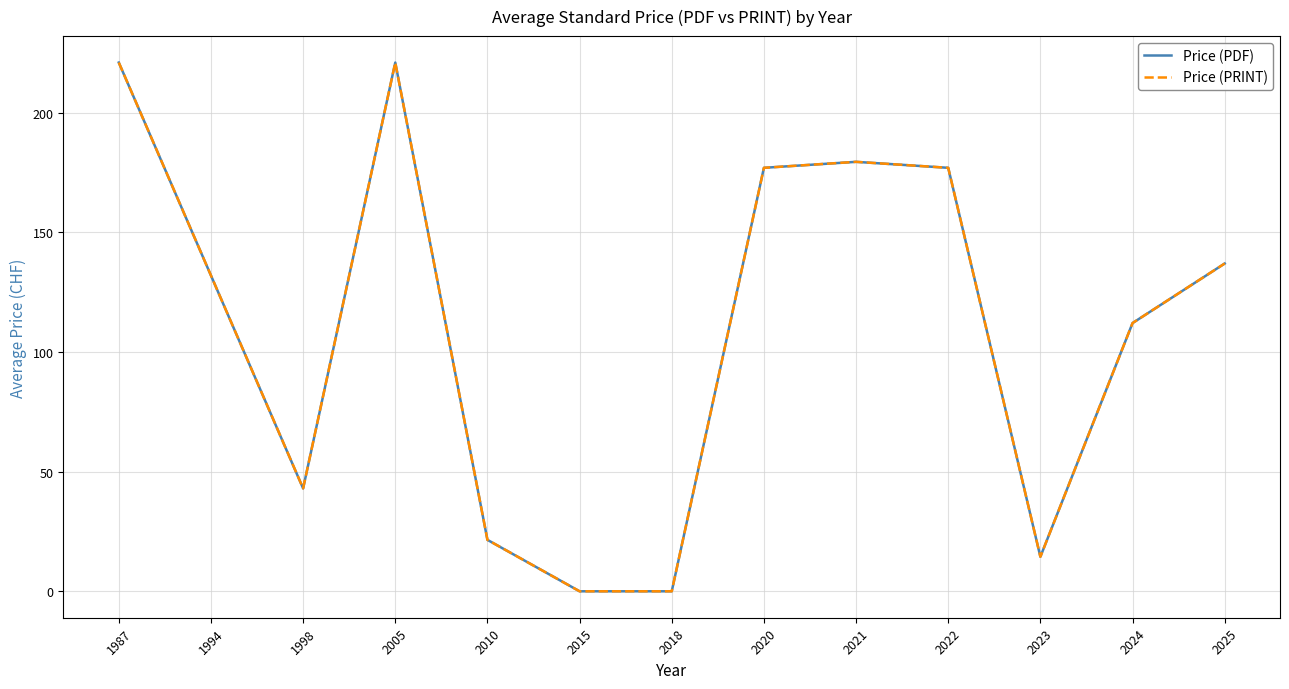

Is this an area chart (filled region under the line)?

No